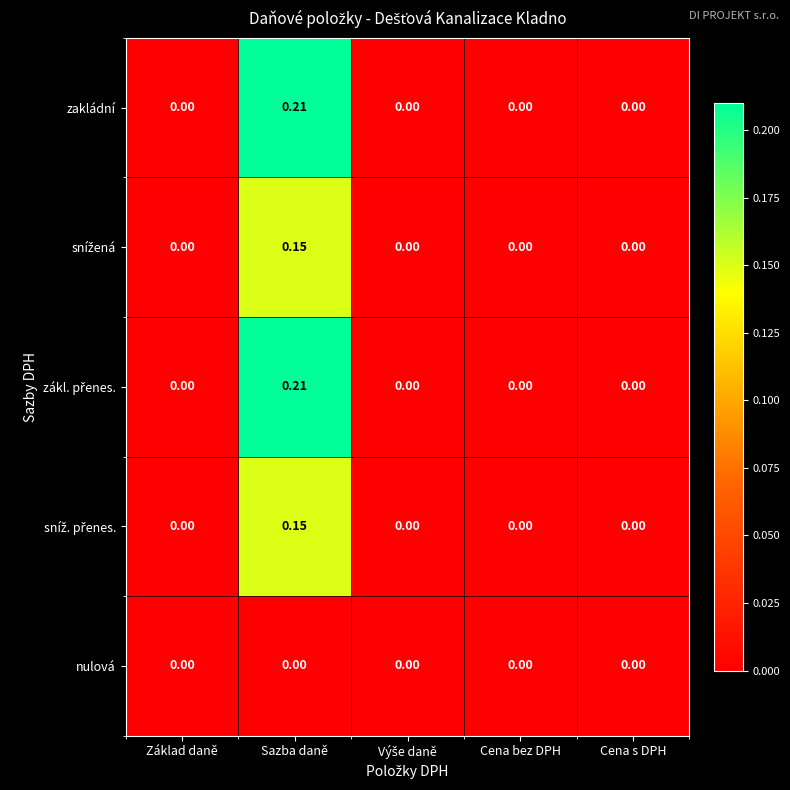

At which category is the sum across all series the highest?

Sazba daně